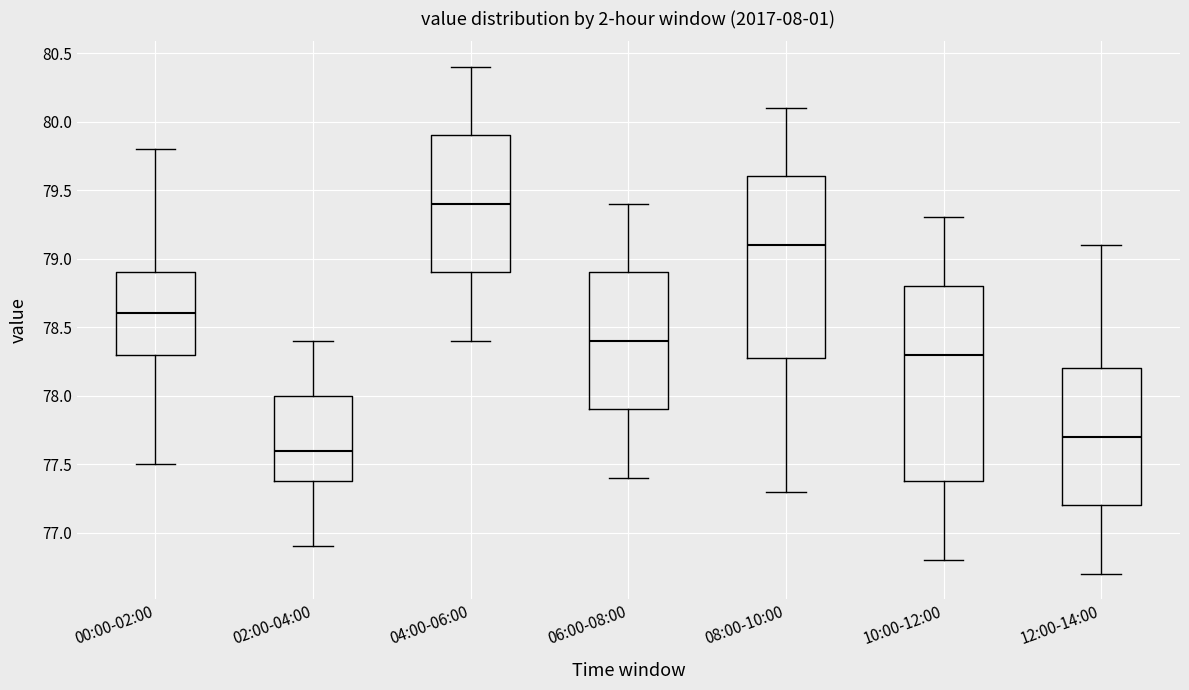

Reading left to right, transcribe this box plot: for each box, give where its median line is, the range the box spans, and where its two whiskers end, as read against the y-axis. The values are not printed on the chart, so give them approximately, as read against the axis.

00:00-02:00: median 78.6, box 78.3 to 78.9, whiskers 77.5 to 79.8
02:00-04:00: median 77.6, box 77.4 to 78.0, whiskers 76.9 to 78.4
04:00-06:00: median 79.4, box 78.9 to 79.9, whiskers 78.4 to 80.4
06:00-08:00: median 78.4, box 77.9 to 78.9, whiskers 77.4 to 79.4
08:00-10:00: median 79.1, box 78.3 to 79.6, whiskers 77.3 to 80.1
10:00-12:00: median 78.3, box 77.4 to 78.8, whiskers 76.8 to 79.3
12:00-14:00: median 77.7, box 77.2 to 78.2, whiskers 76.7 to 79.1